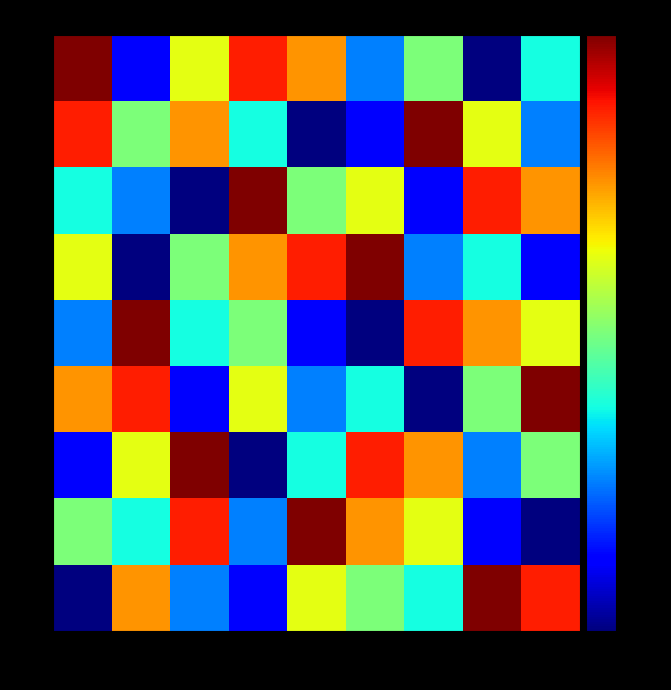

Reading left to right, transcribe all the data shown in this chart.

9: 2=9	5=2	3=6	1=8	9=7	6=3	4=5	7=1	8=4
8: 2=8	5=5	3=7	1=4	9=1	6=2	4=9	7=6	8=3
4: 2=4	5=3	3=1	1=9	9=5	6=6	4=2	7=8	8=7
6: 2=6	5=1	3=5	1=7	9=8	6=9	4=3	7=4	8=2
3: 2=3	5=9	3=4	1=5	9=2	6=1	4=8	7=7	8=6
7: 2=7	5=8	3=2	1=6	9=3	6=4	4=1	7=5	8=9
2: 2=2	5=6	3=9	1=1	9=4	6=8	4=7	7=3	8=5
5: 2=5	5=4	3=8	1=3	9=9	6=7	4=6	7=2	8=1
1: 2=1	5=7	3=3	1=2	9=6	6=5	4=4	7=9	8=8